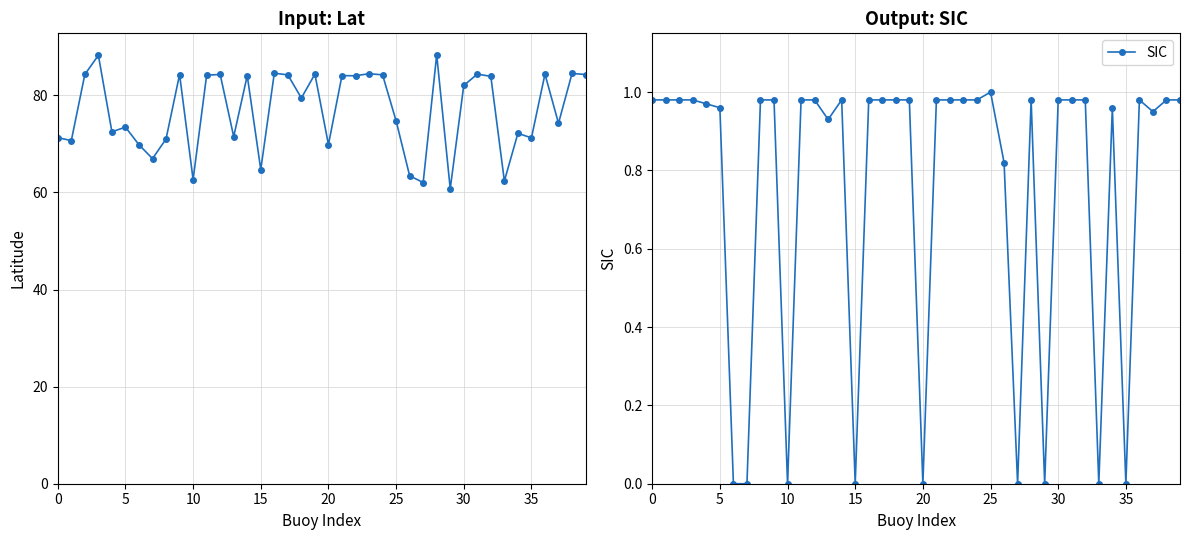

How many data points in Latitude are above 82?

20